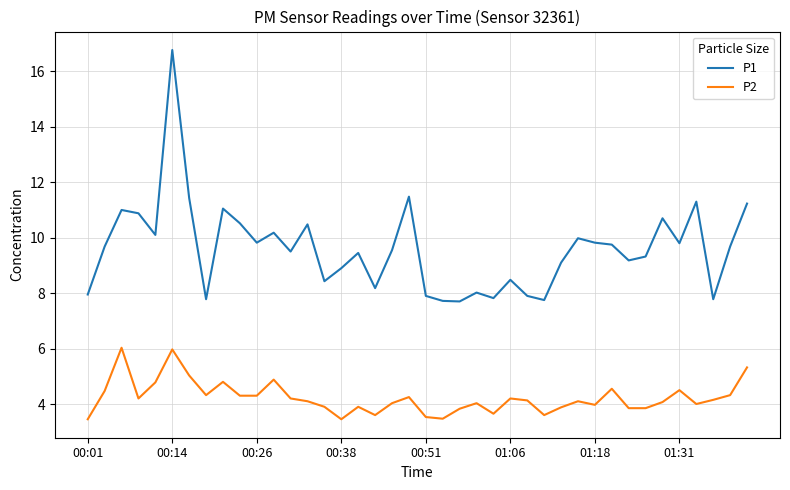

What is the lowest value of the P1 series?

7.7